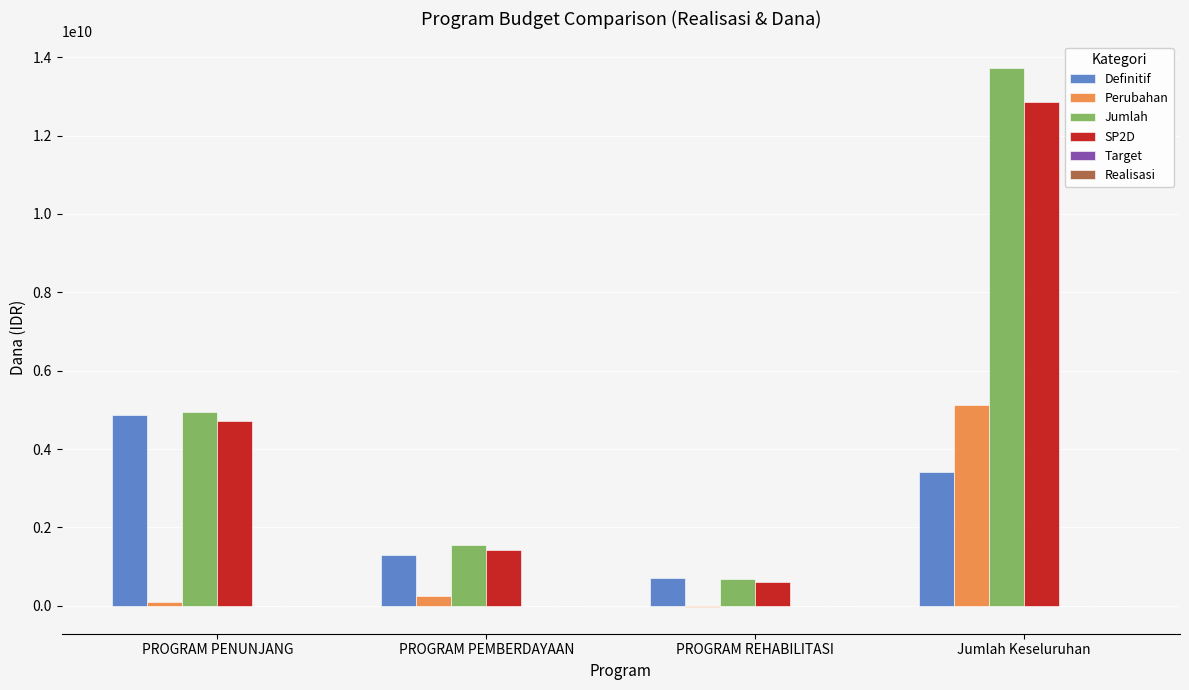

How many groups of bars are there?

4